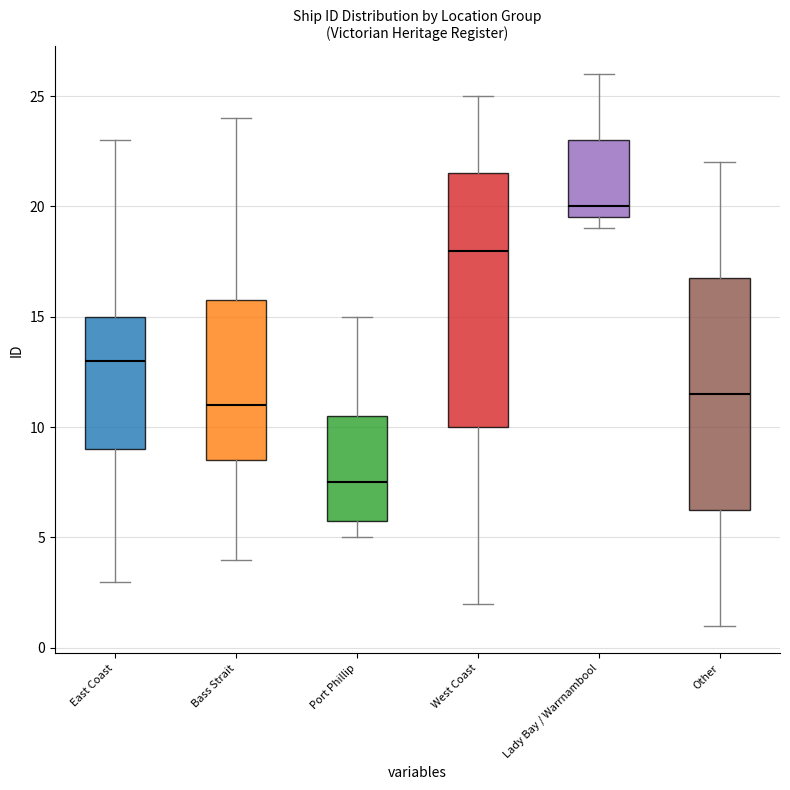

Reading left to right, read every box against the y-axis: the position of its median line, the range the box covers, and the ends of its whiskers. The values are not printed on the chart, so give them approximately, as read against the axis.

East Coast: median 13.0, box 9.0 to 15.0, whiskers 3.0 to 23.0
Bass Strait: median 11.0, box 8.5 to 16.0, whiskers 4.0 to 24.0
Port Phillip: median 7.5, box 6.0 to 10.5, whiskers 5.0 to 15.0
West Coast: median 18.0, box 10.0 to 21.5, whiskers 2.0 to 25.0
Lady Bay / Warrnambool: median 20.0, box 19.5 to 23.0, whiskers 19.0 to 26.0
Other: median 11.5, box 6.5 to 17.0, whiskers 1.0 to 22.0